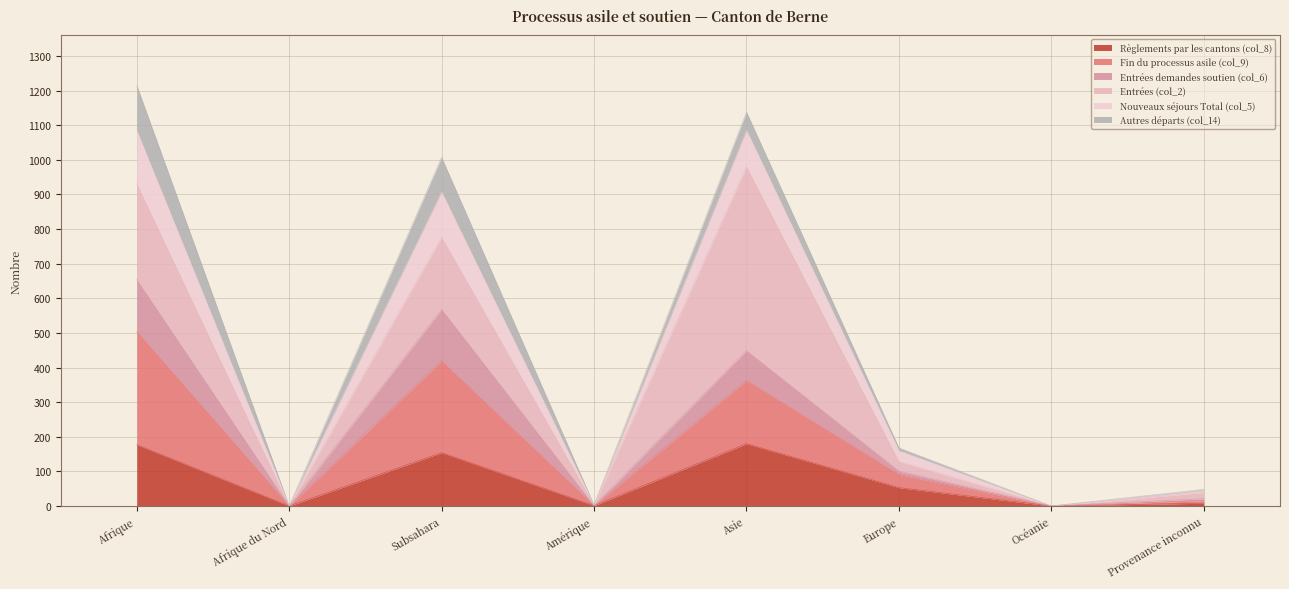

Which has a higher value, Europe or Océanie?

Europe